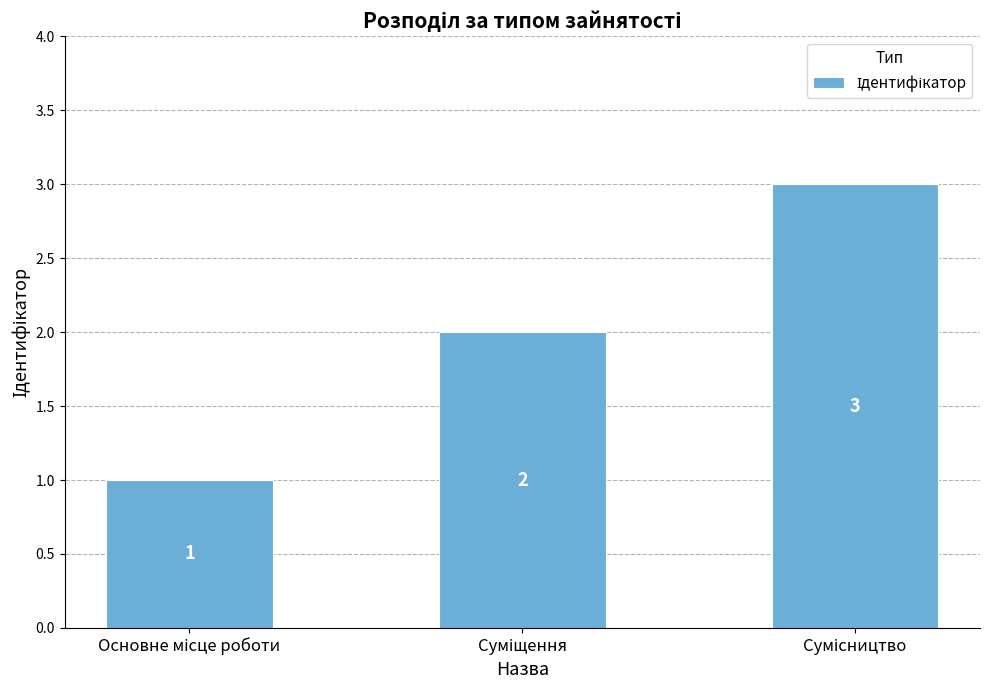

Are the bars grouped side by side (vs. stacked)?

No